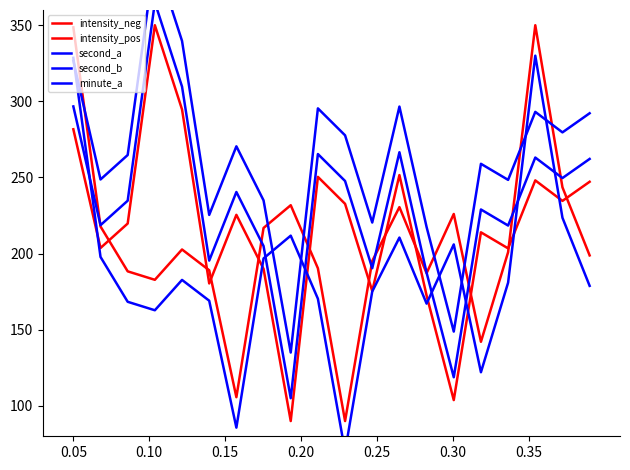

In second_b, how many points are higher than both neighbors (excluding endpoints)?

5